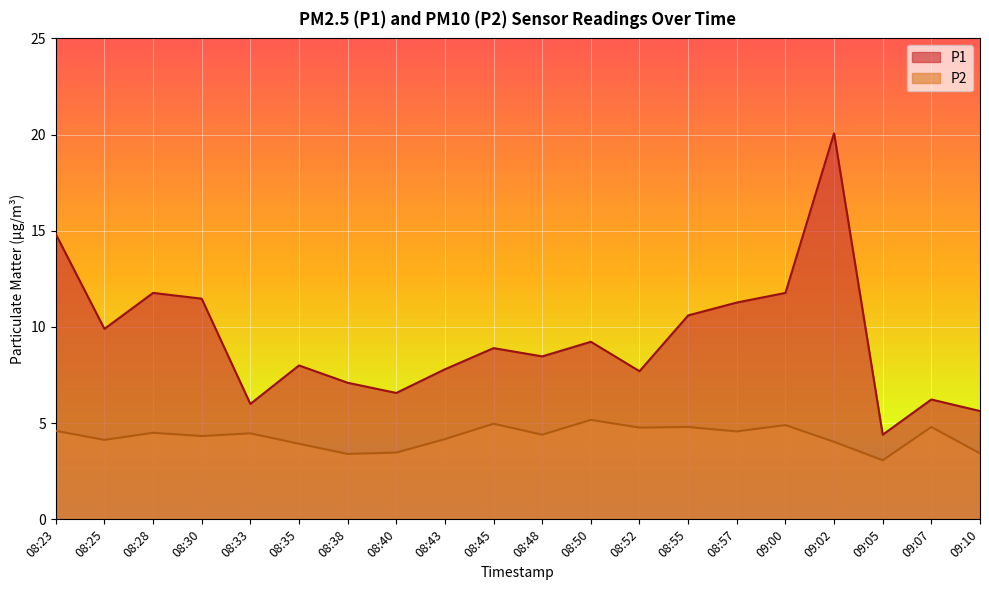

Which category has the highest value across all series?

09:02